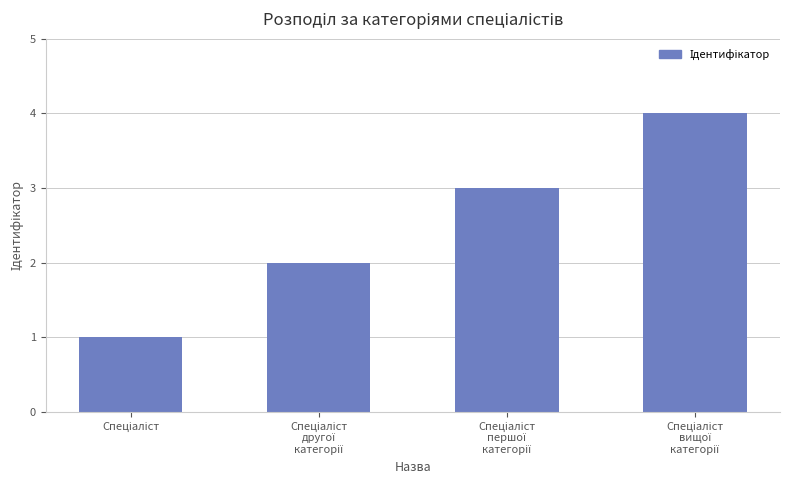

What is the sum of all values?

10